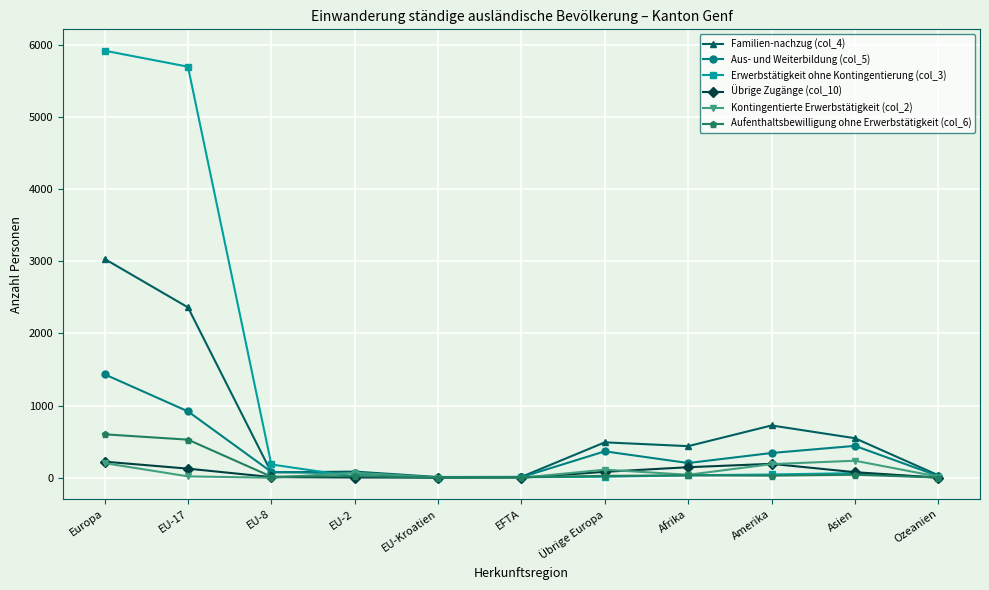

What is the difference between the second highest and second lowest values in the Aufenthaltsbewilligung ohne Erwerbstätigkeit (col_6) series?

525